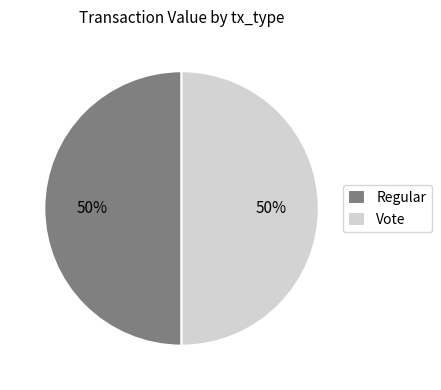

The Vote slice represents 43% of the pie. True or false?

False